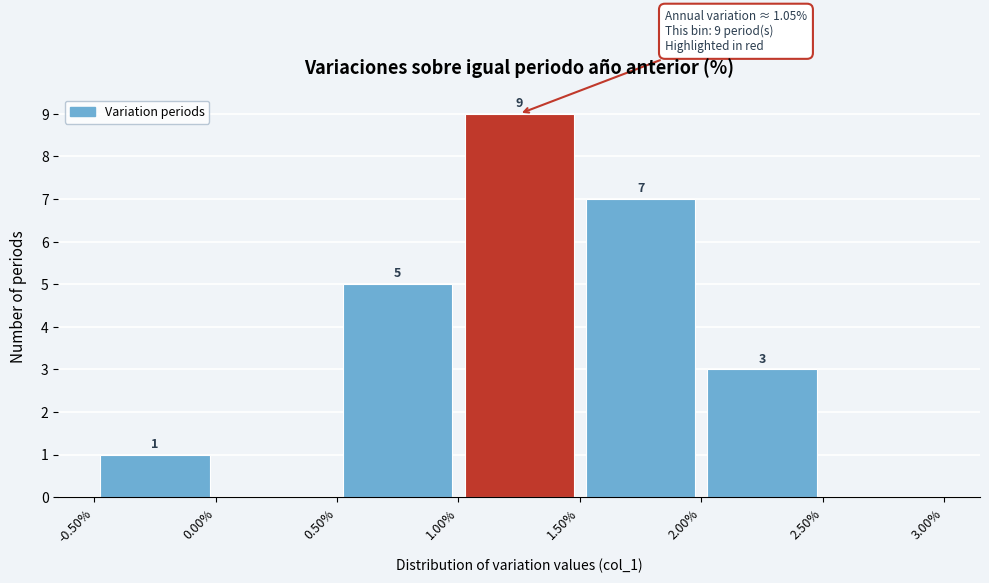

Which range on the x-axis has the tallest bar?

1.00% to 1.50%